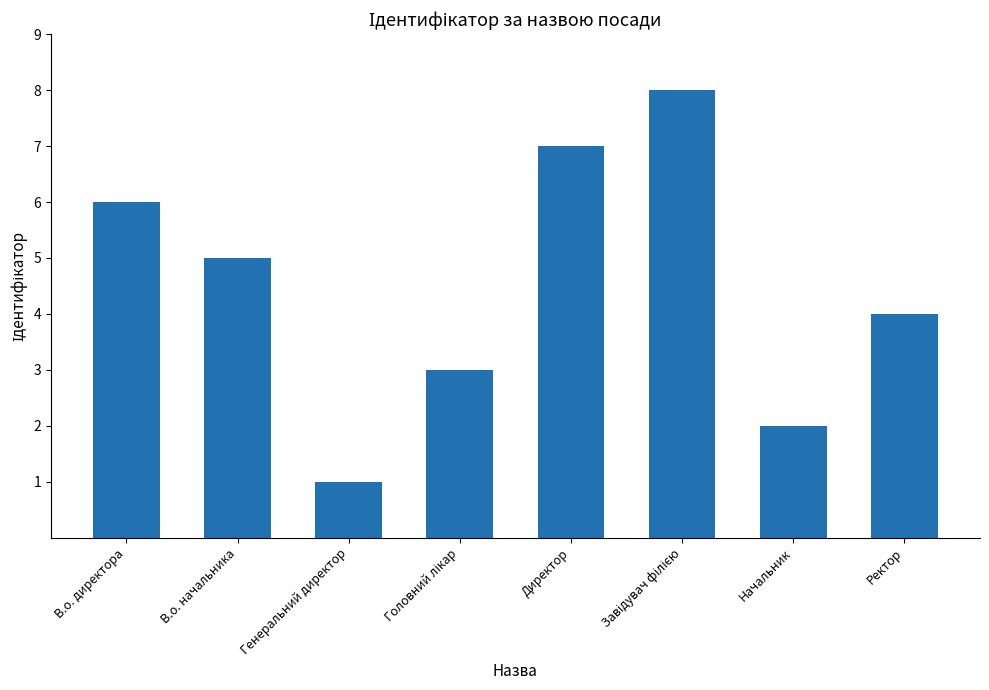

What is the sum of all values?

36